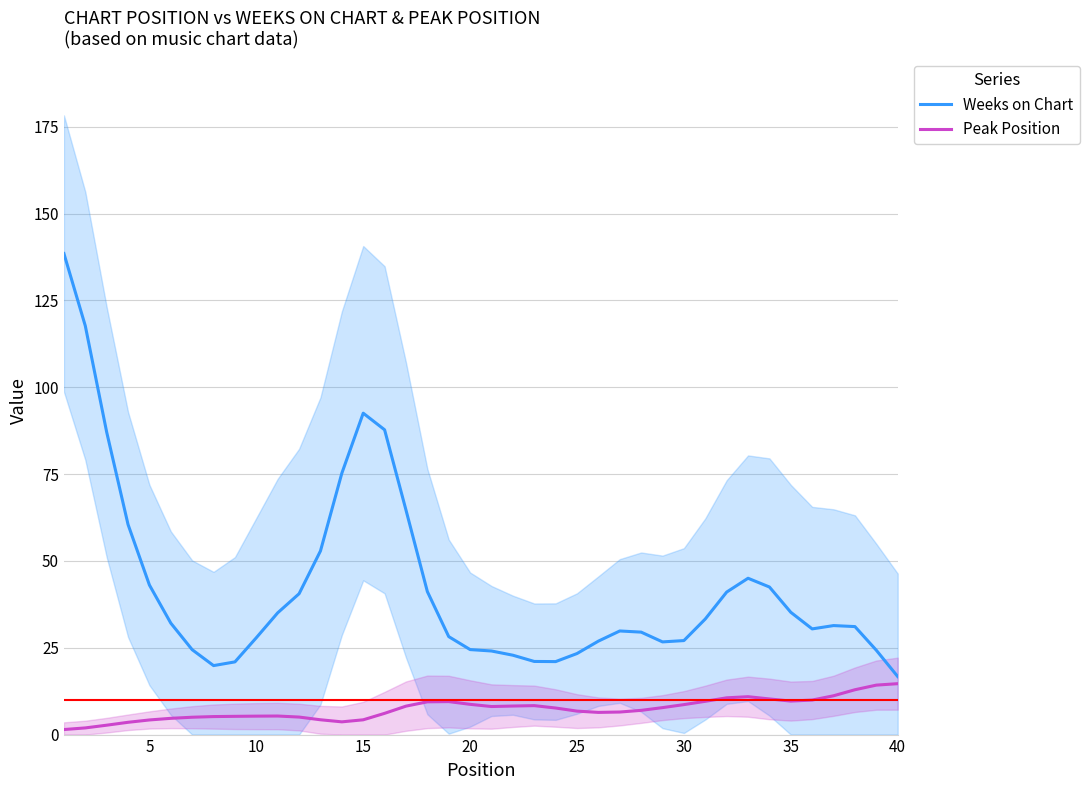

Does the chart have visible grid lines?

Yes